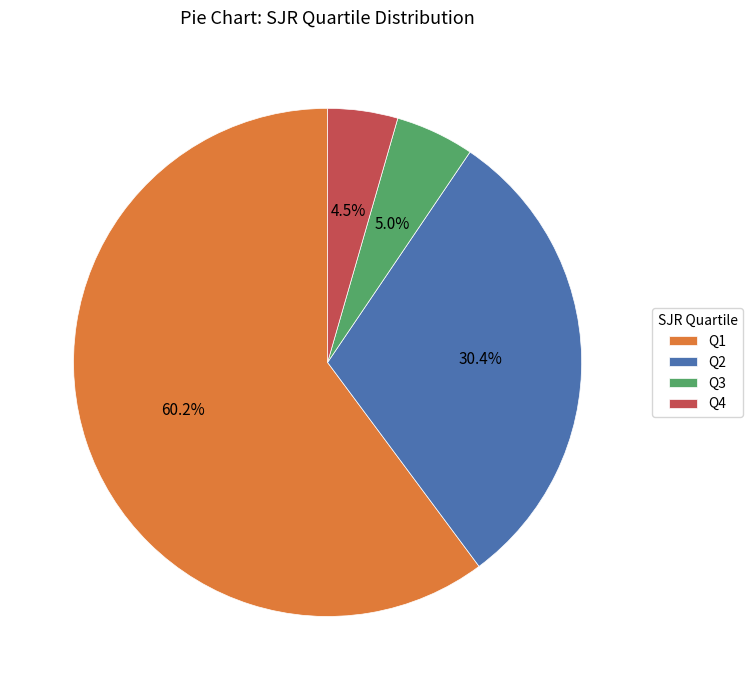

Count the number of slices in the pie.

4